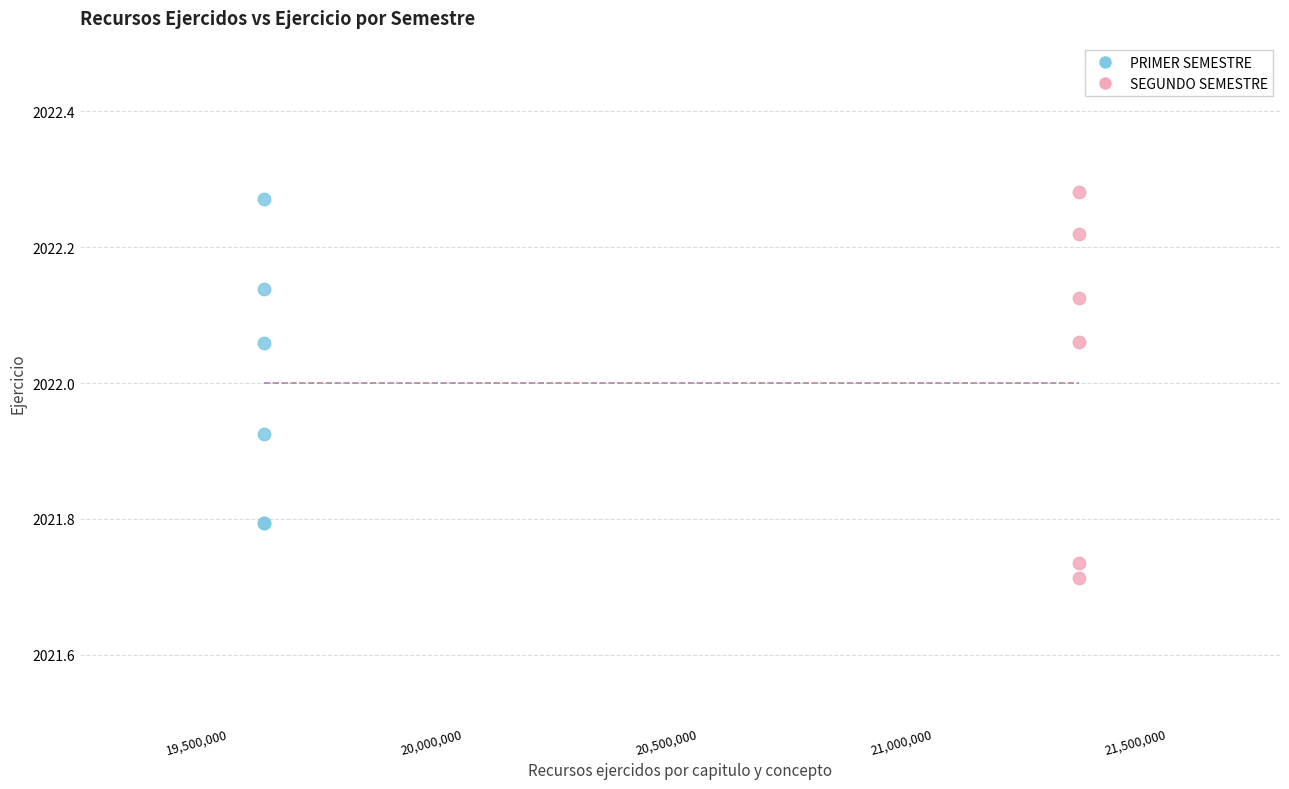

Which series reaches the minimum Y coordinate?

SEGUNDO SEMESTRE